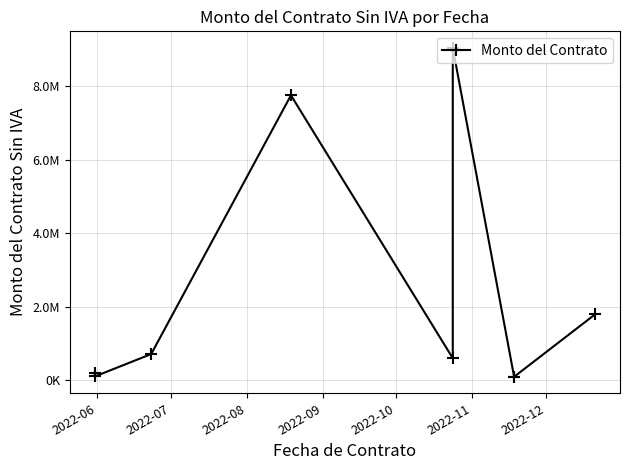

How many categories are shown in the chart?

9